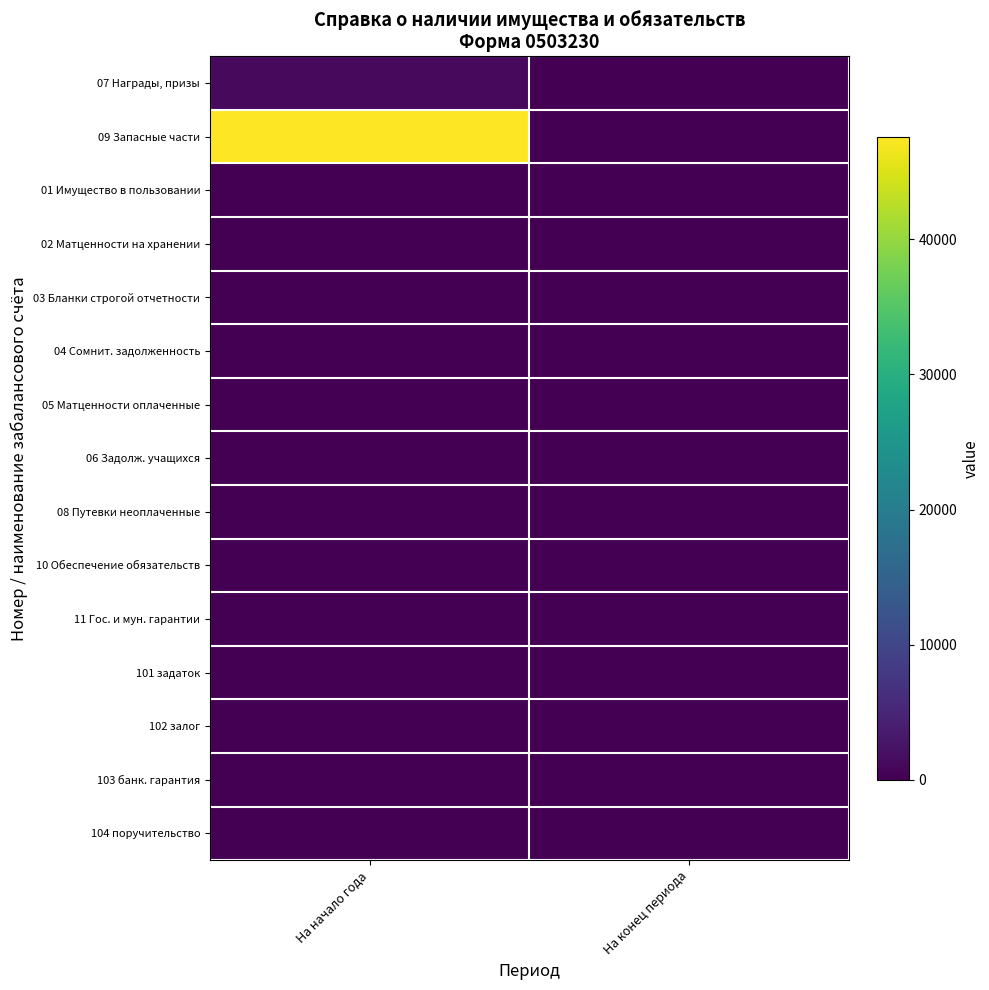

Between На начало года and На конец периода, which series saw the biggest shift?

09 Запасные части